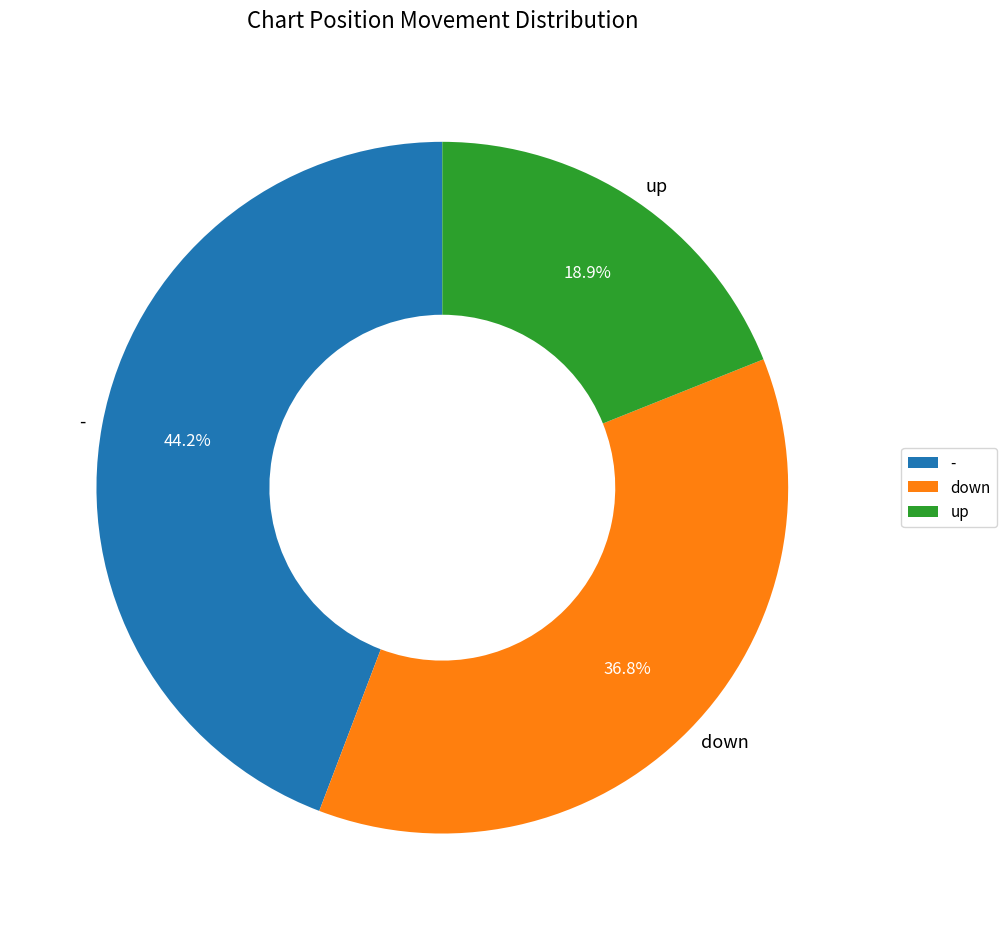

To the nearest percent, what percentage of the pie is -?

44%